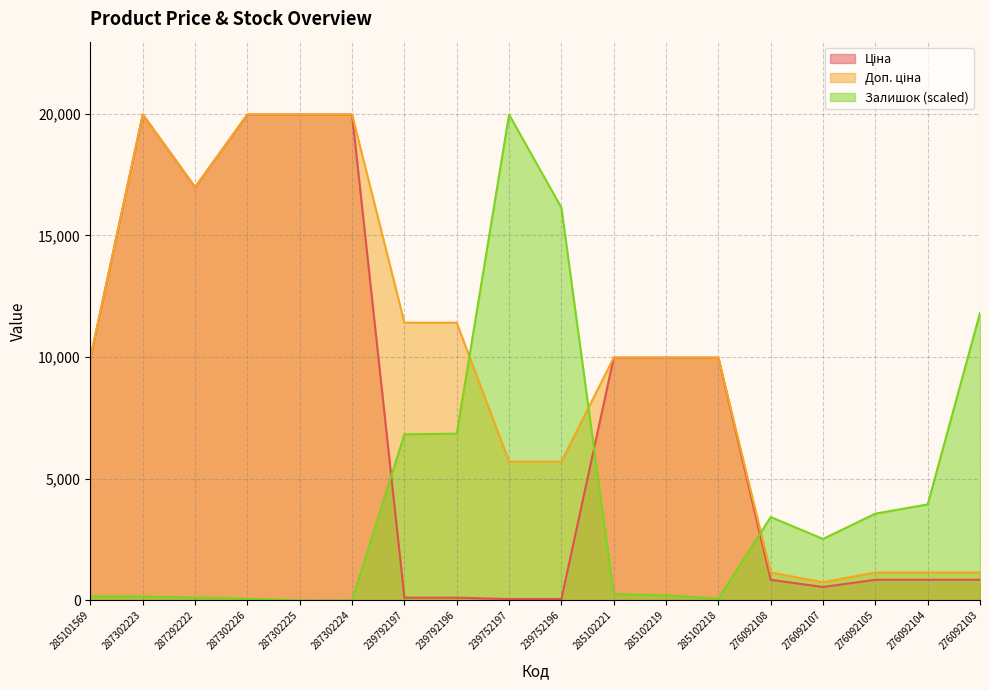

At how many categories does at least one series exceed 11761?

8